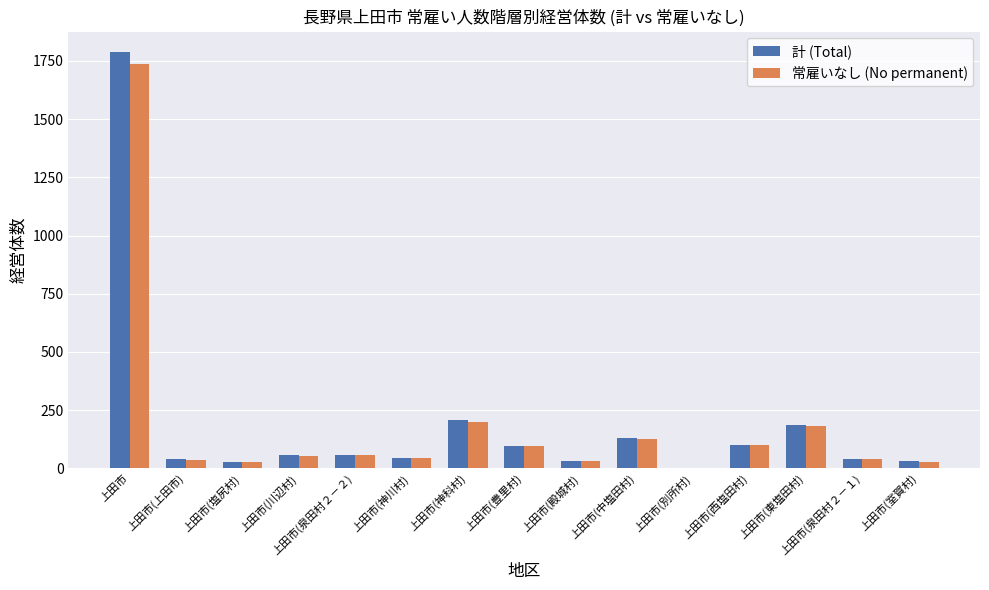

What is the approximate value of 常雇いなし (No permanent) at 上田市(神科村)?

200